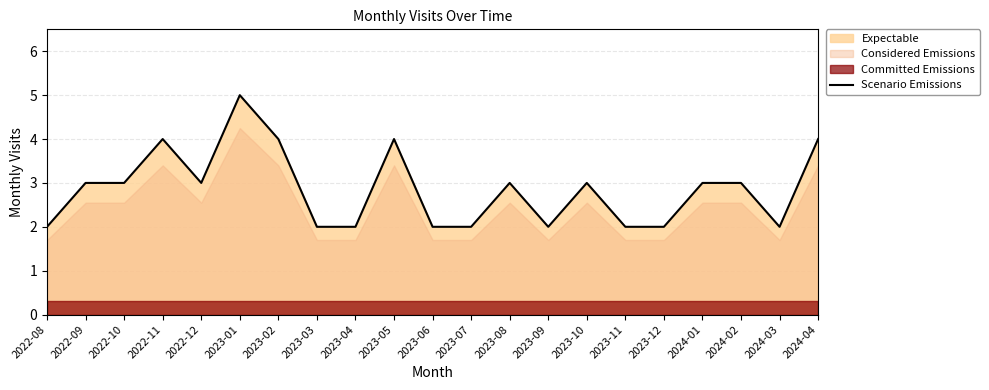

How many lines are shown in the chart?

1